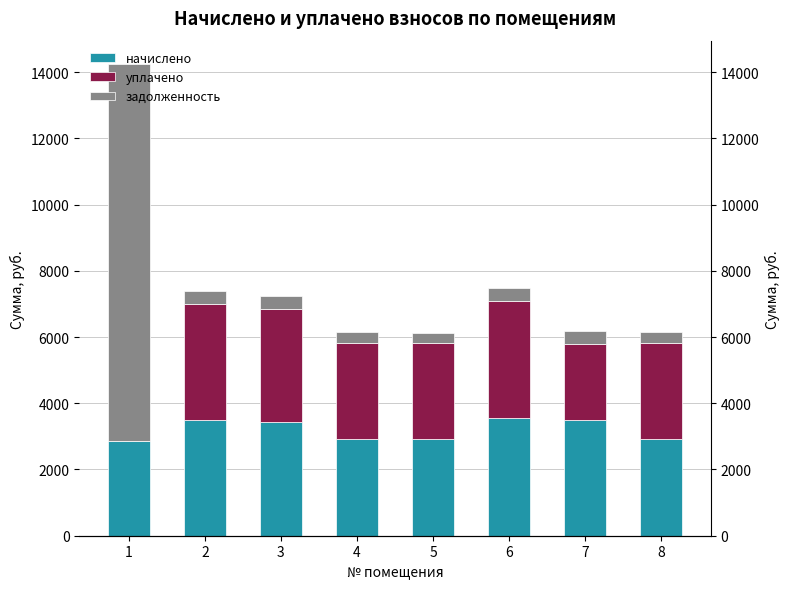

What is the minimum value for задолженность?

323.2